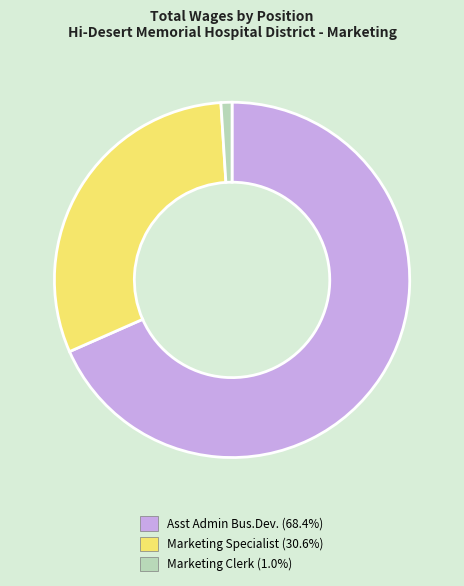

How many slices are in this pie chart?

3